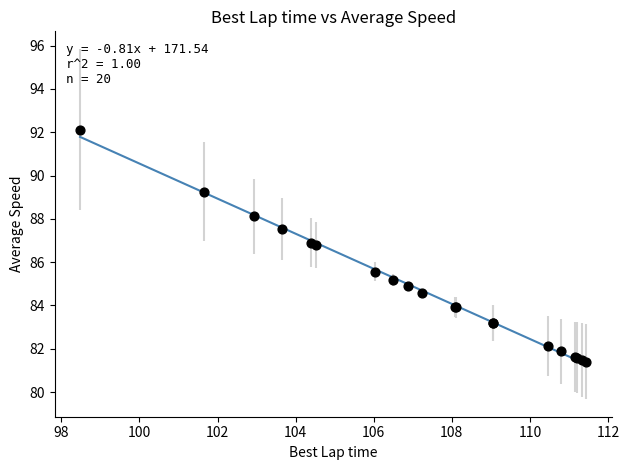

What Y value in the scatter plot is closest to 86?

85.6